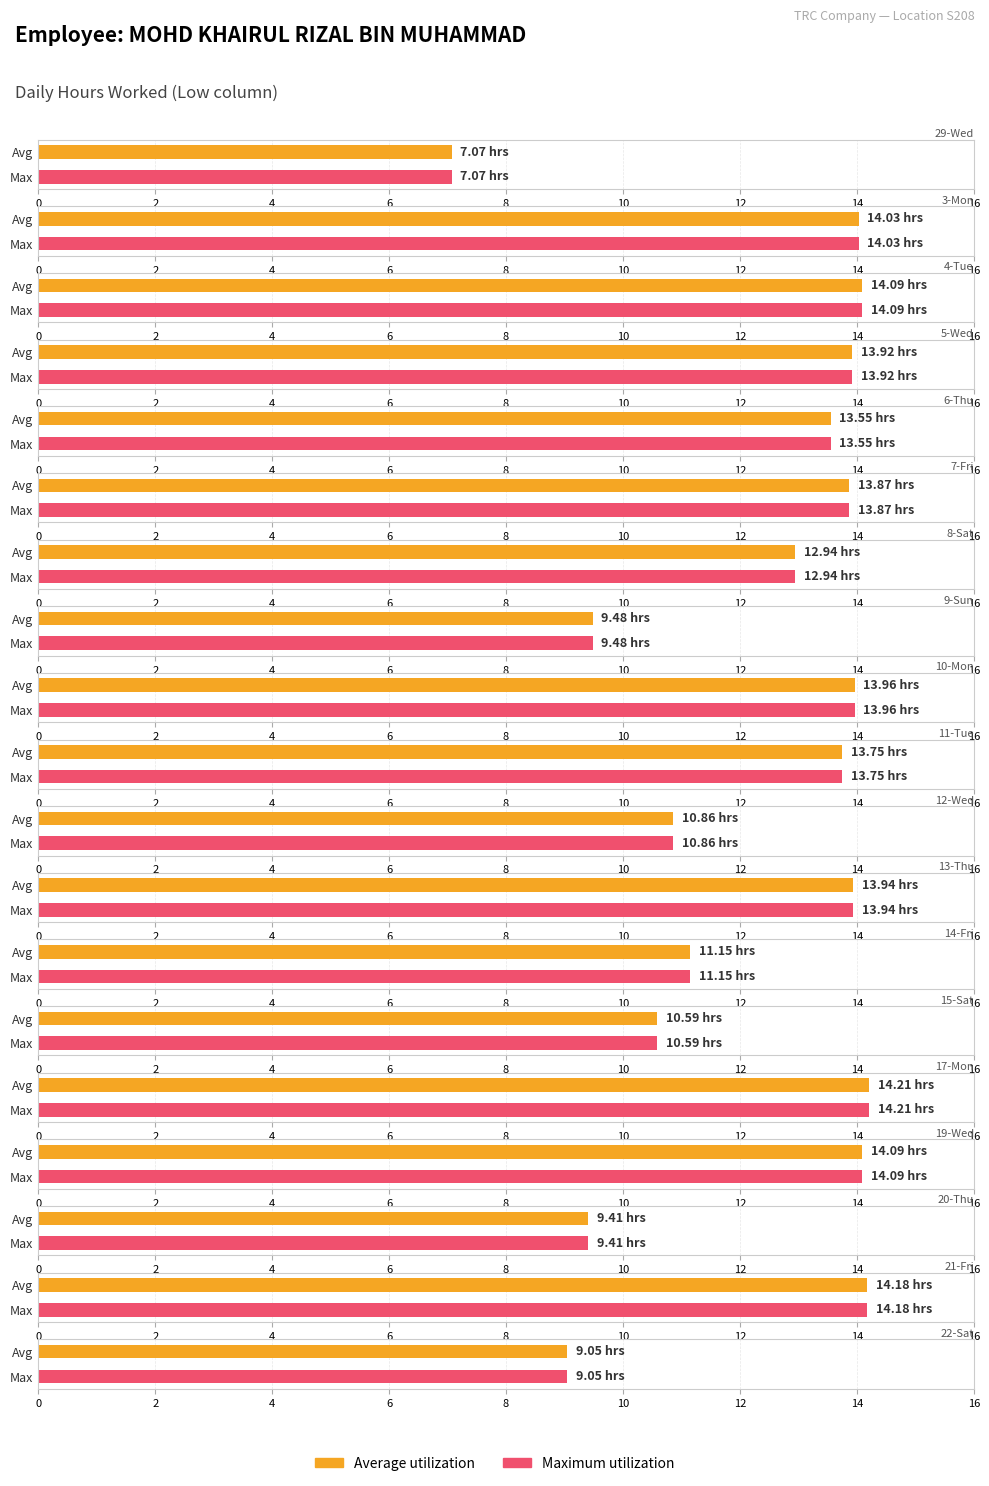

How many bars are there in each group?

2